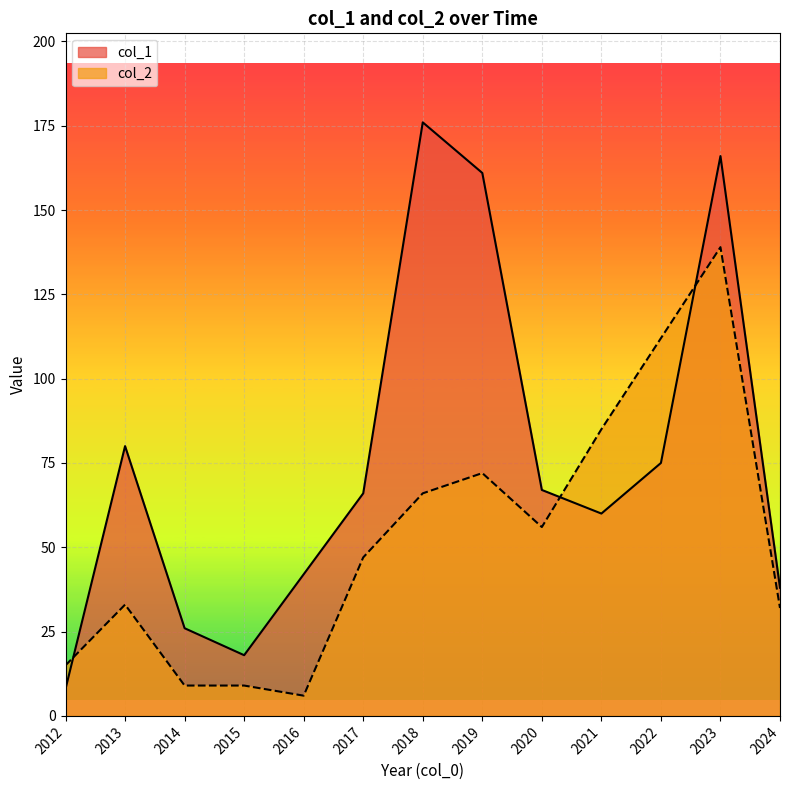

Is it true that col_2 equals 19 at 2017?

False